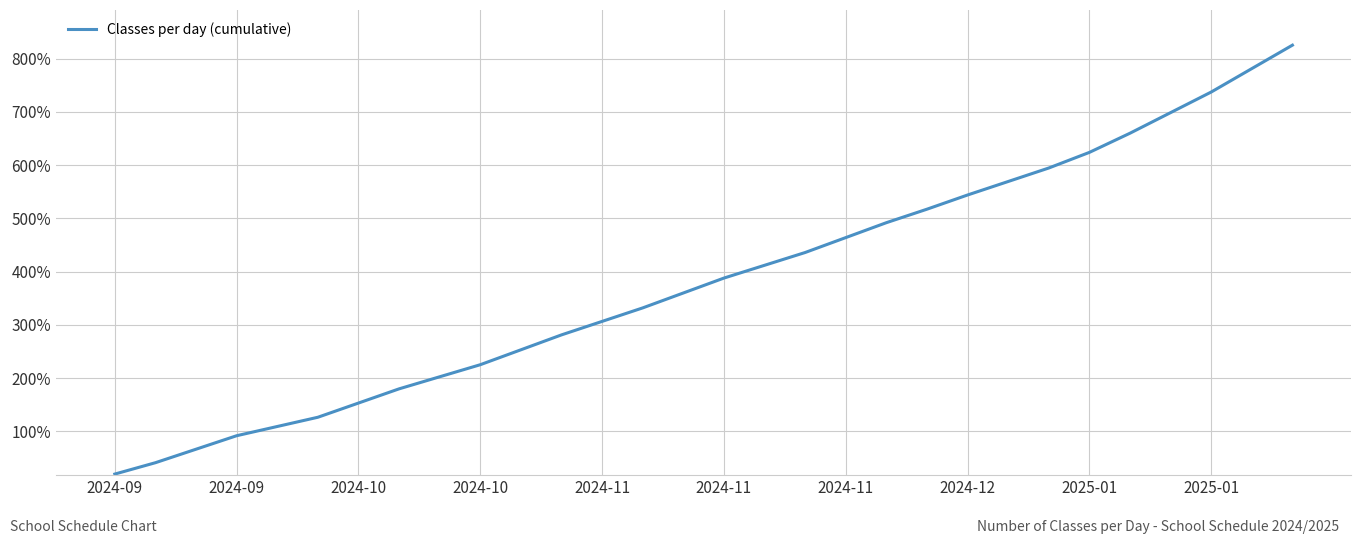

What is the maximum value shown in the chart?

825.3